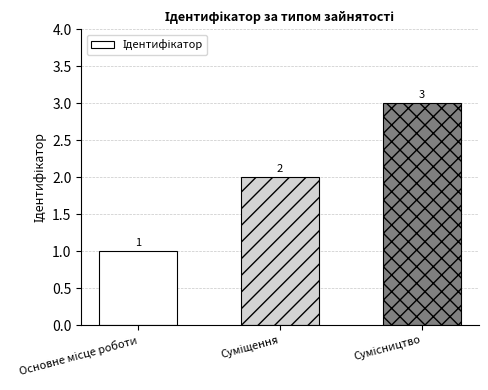

What is the sum of all values?

6